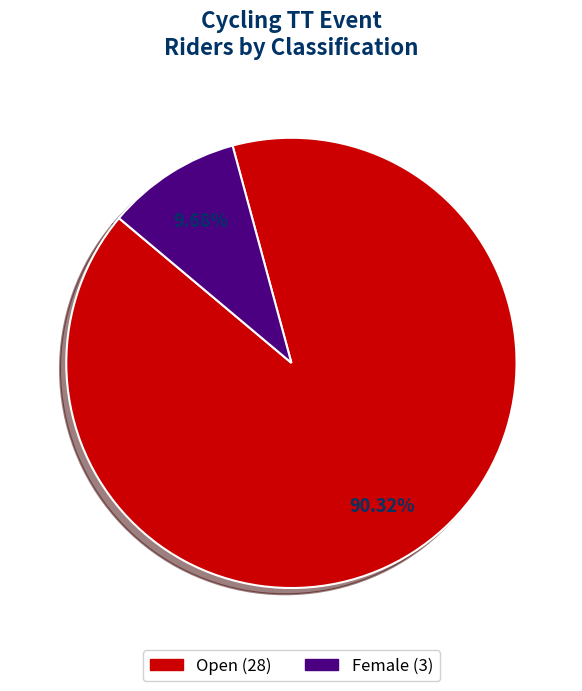

How many segments does this pie chart have?

2